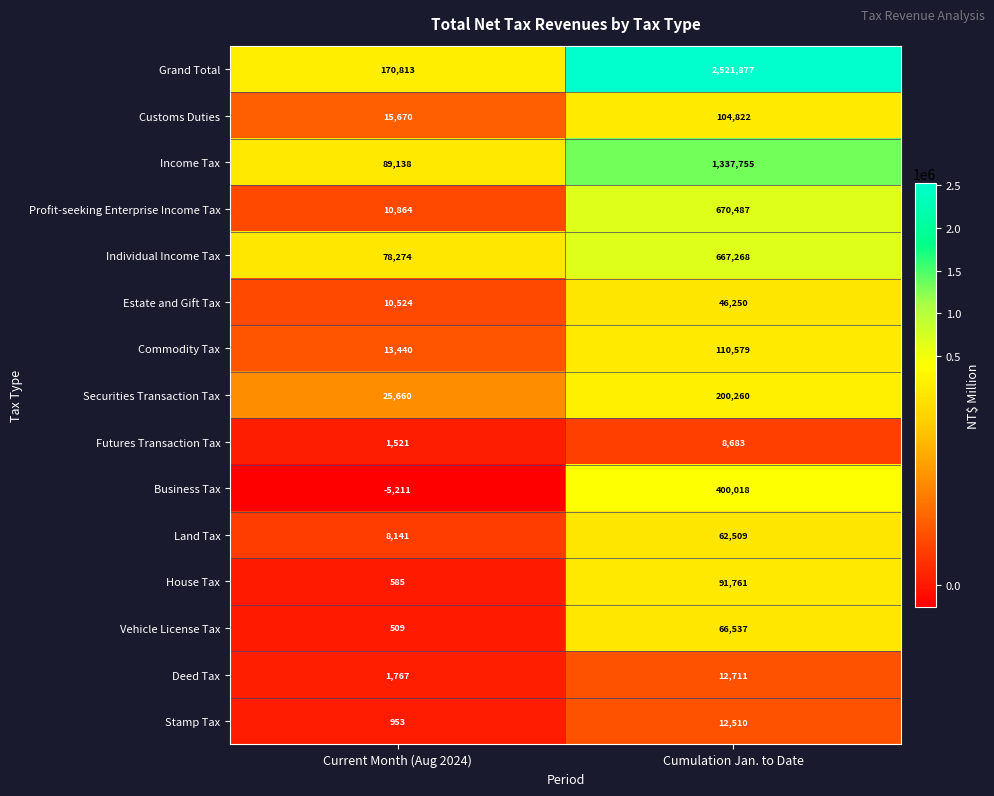

How many series are shown in this chart?

15